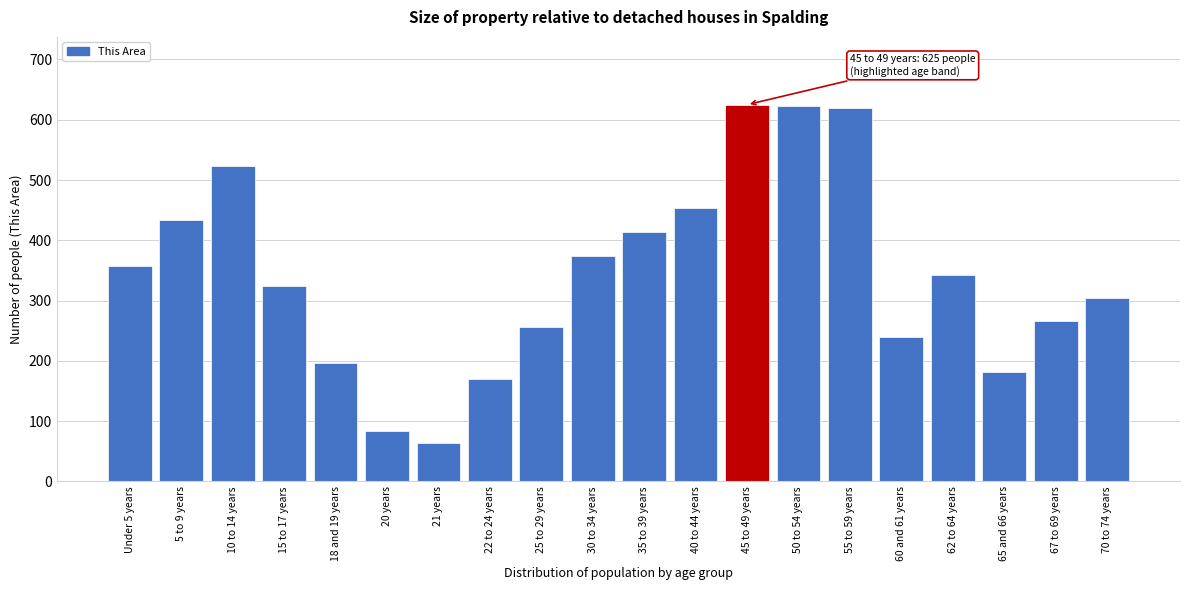

What is the approximate value at 20 years, to the nearest 100?

100